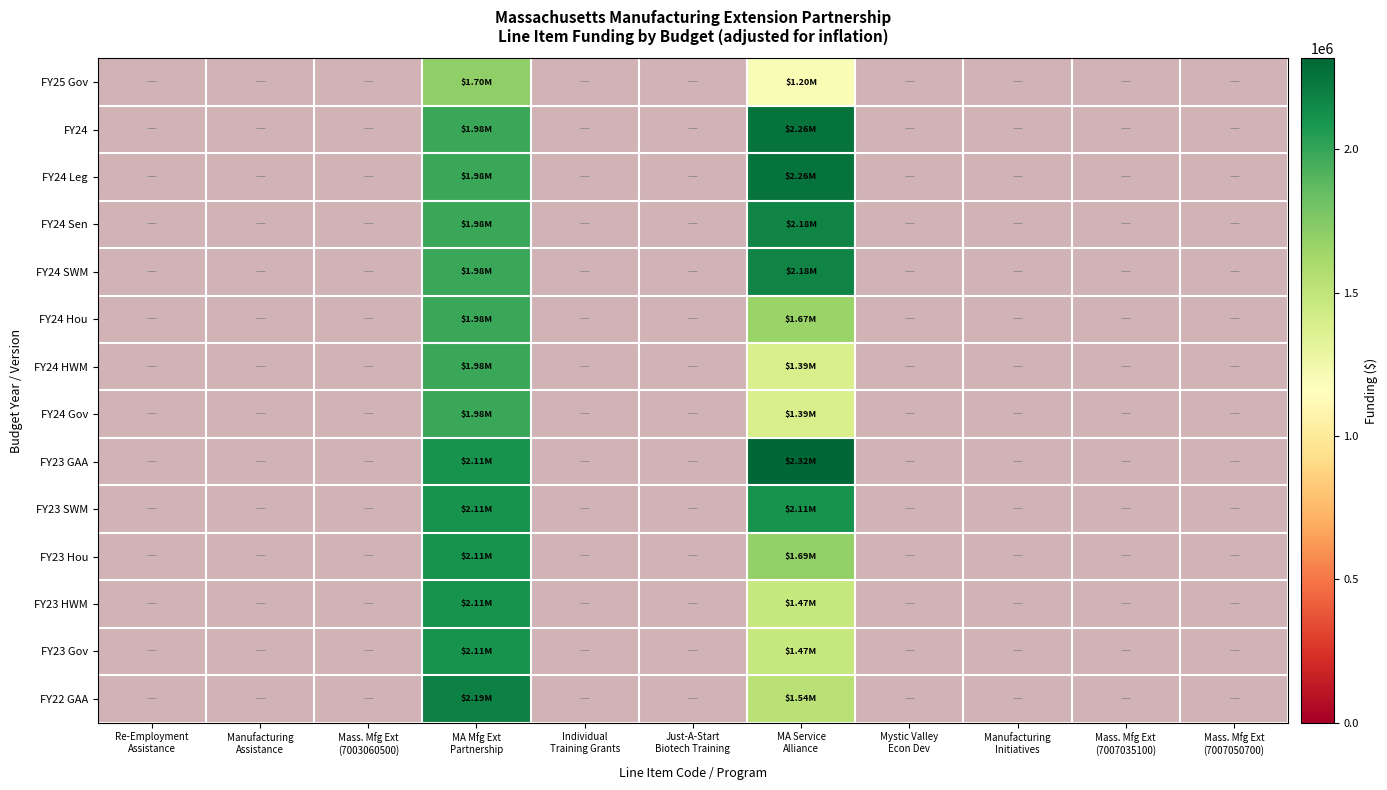

Between MA Service
Alliance and MA Mfg Ext
Partnership, which is larger?

MA Mfg Ext
Partnership